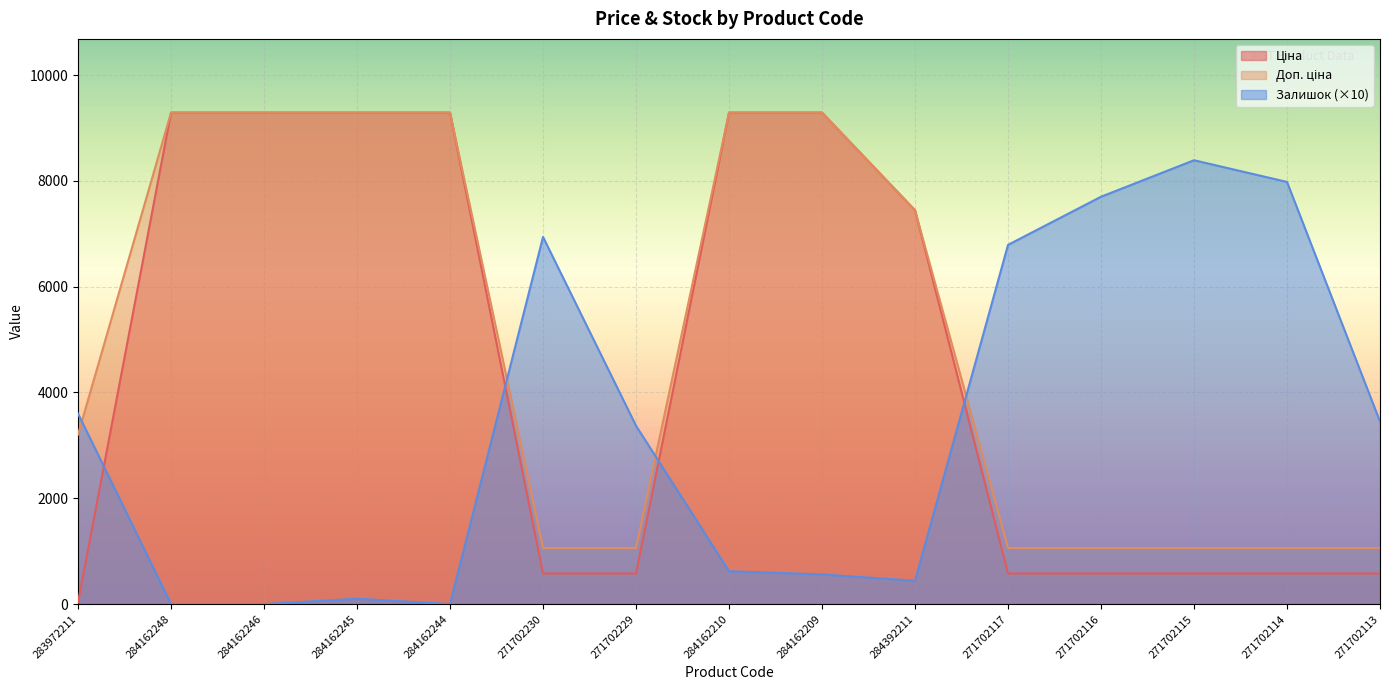

Which category has the lowest value across all series?

284162248